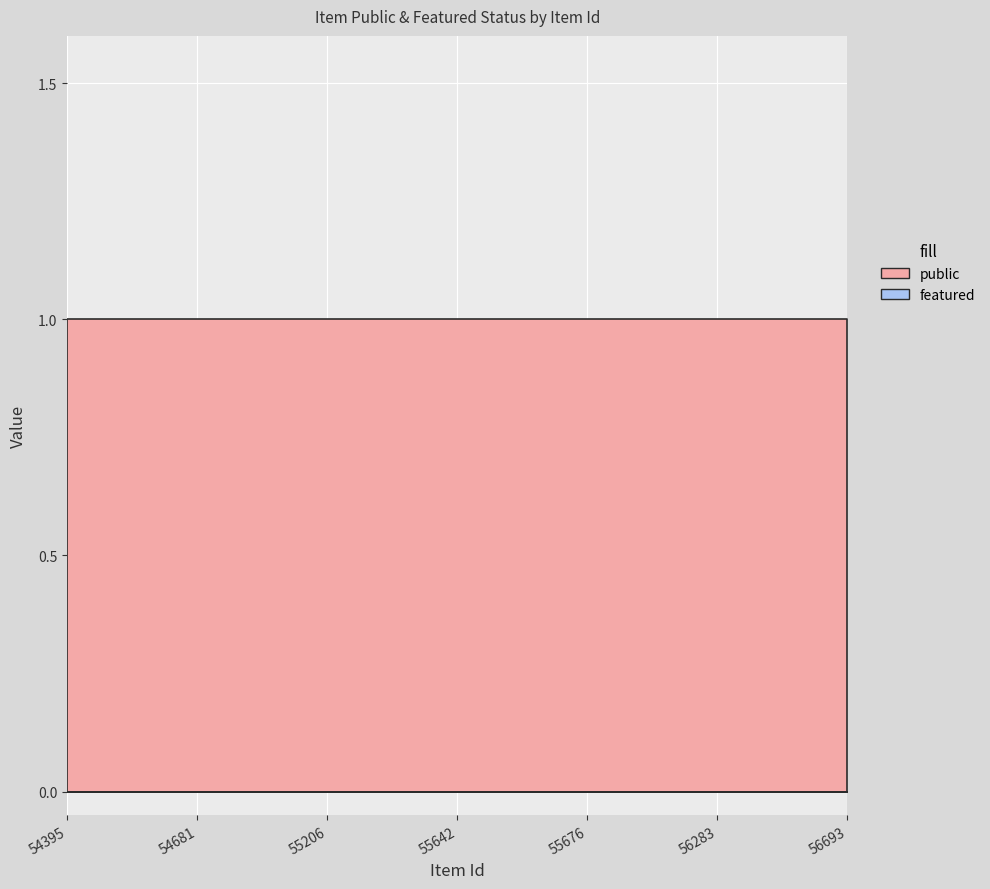

Reading right to left, list all the values displayed in this chart.

public: 1	1	1	1	1	1	1	1	1	1	1	1	1	1	1	1	1	1	1
featured: 0	0	0	0	0	0	0	0	0	0	0	0	0	0	0	0	0	0	0